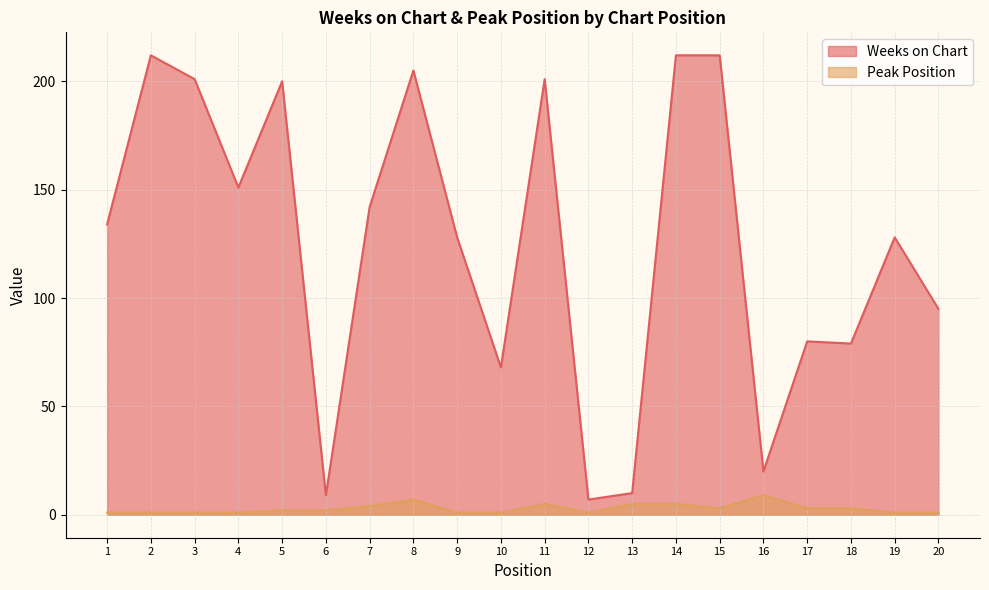

Rank the series by their maximum value, from highest to lowest.

Weeks on Chart, Peak Position